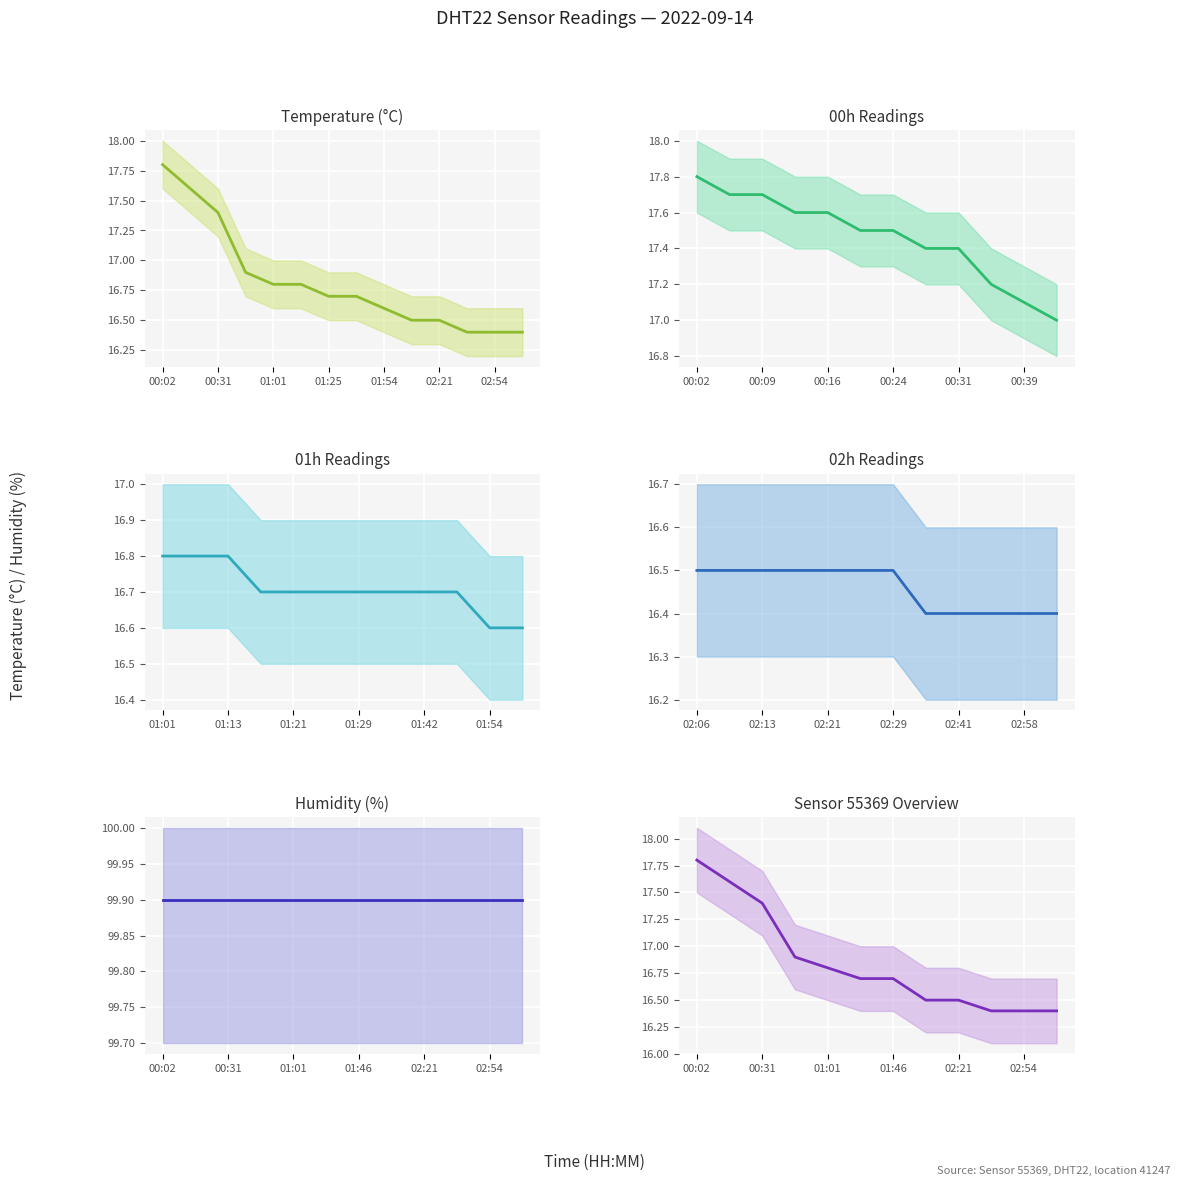

List the labels in order of value, smallest first.

02:37, 02:54, 03:01, 02:06, 02:21, 01:25, 01:46, 01:01, 00:46, 00:31, 00:16, 00:02